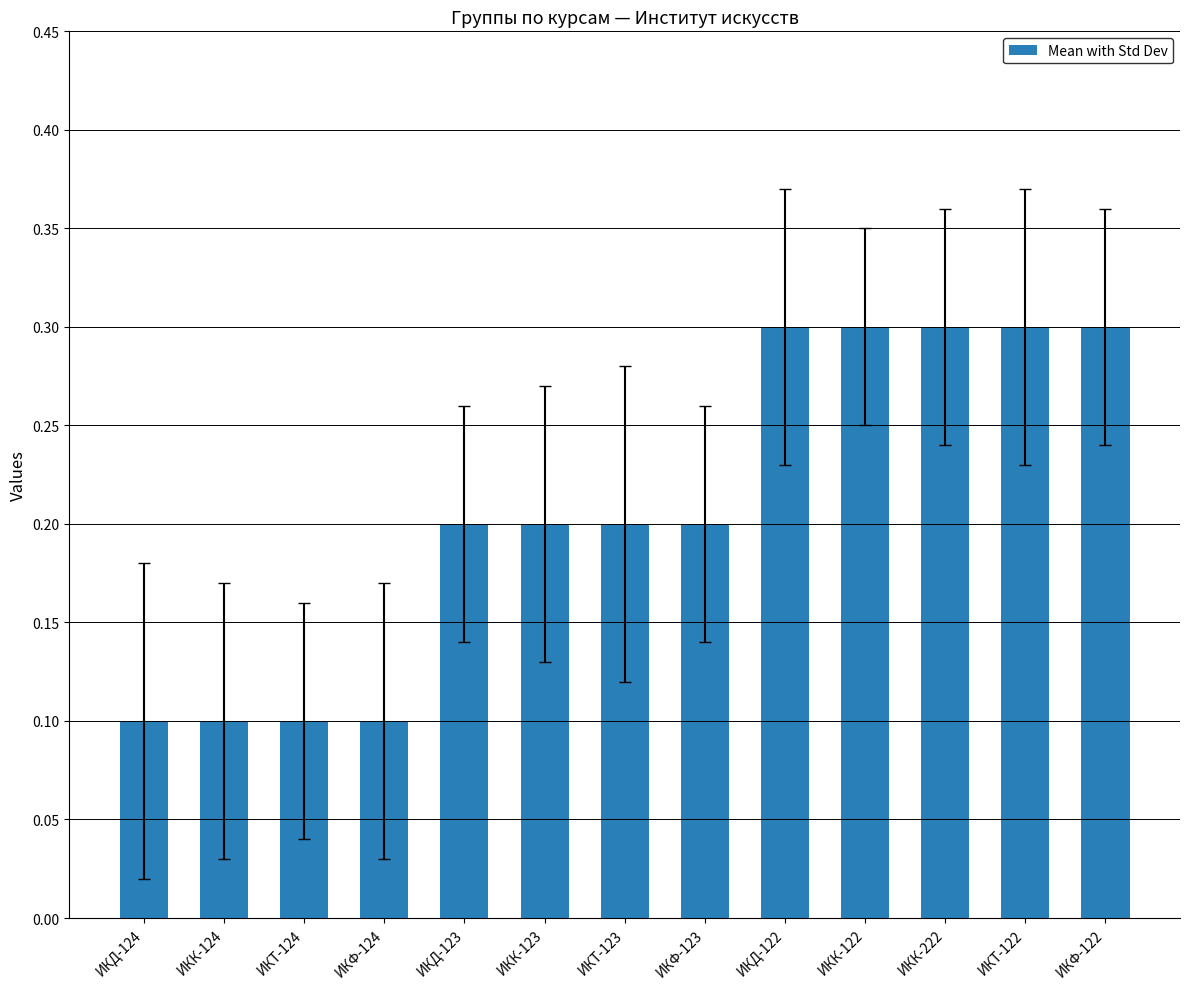

How many values are between 0 and 1?

13